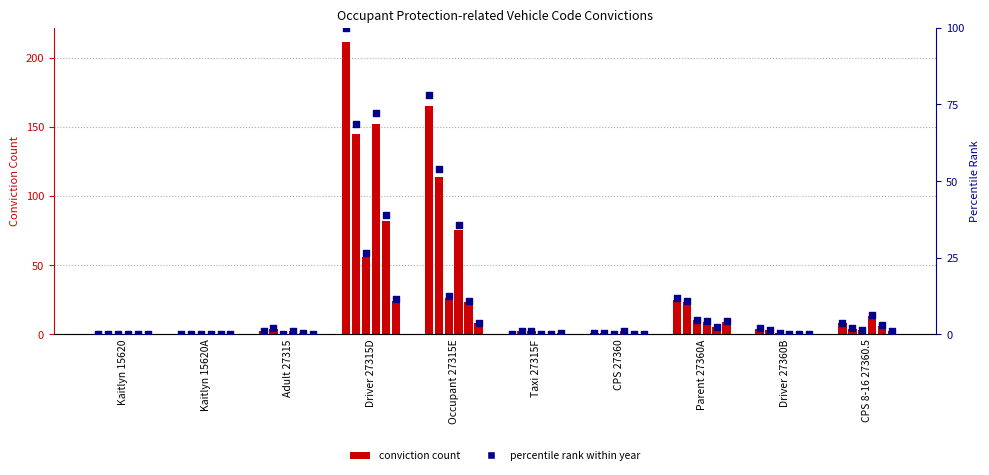

What is the change in value from Adult 27315 to CPS 8-16 27360.5?

+2.8